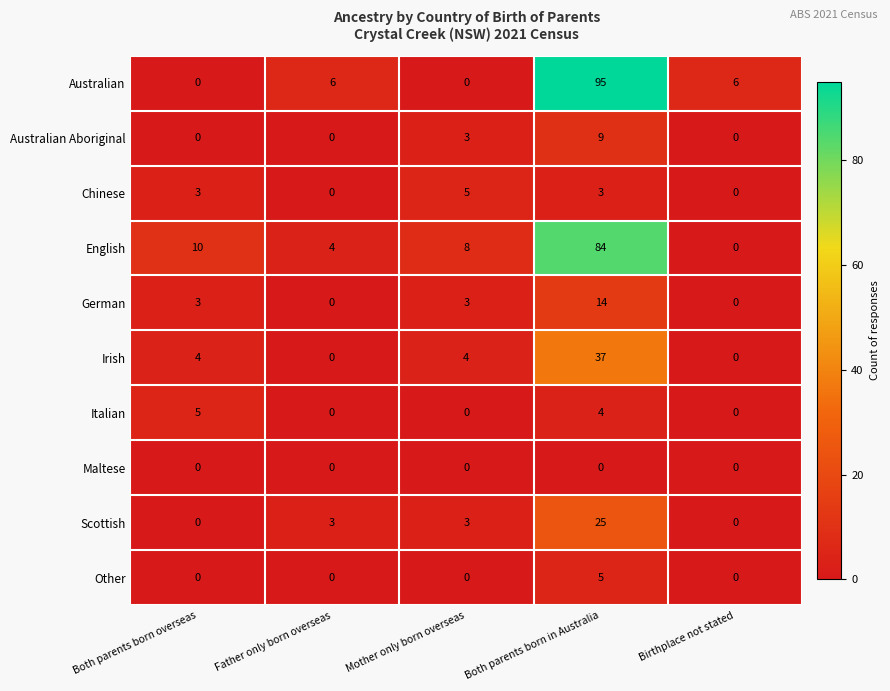

What is the spread (max minus min) of values at Mother only born overseas?

8